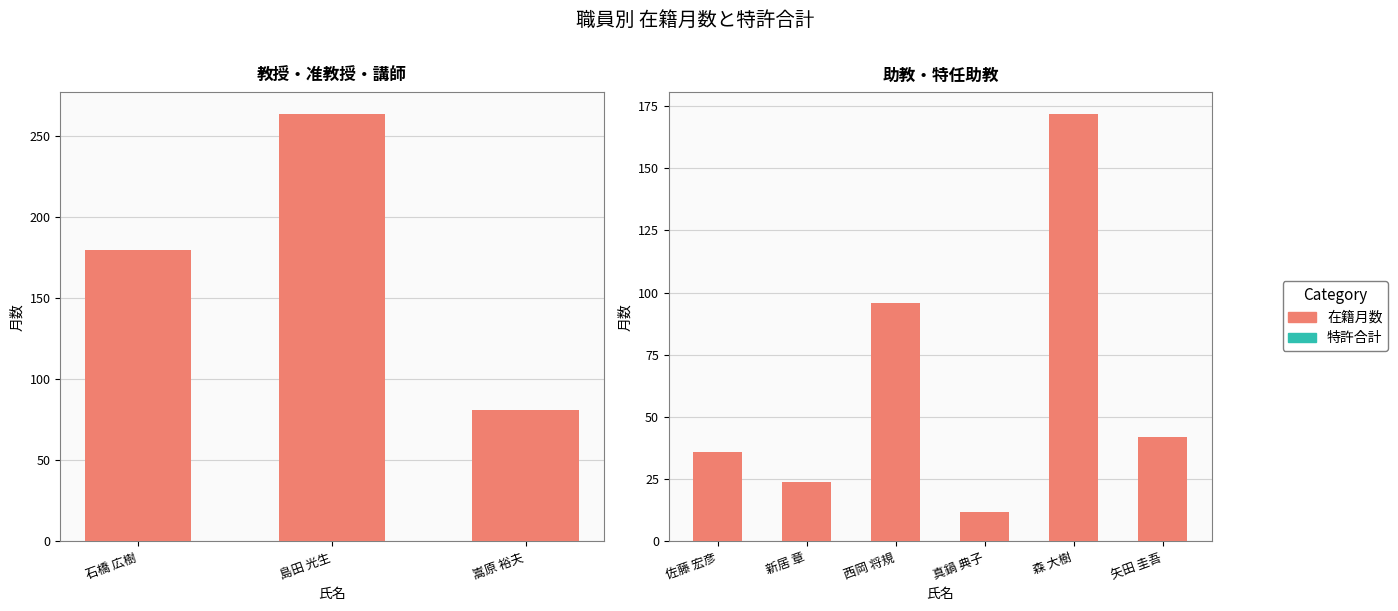

Rank the series by their average value, from lowest to highest.

特許合計, 在籍月数